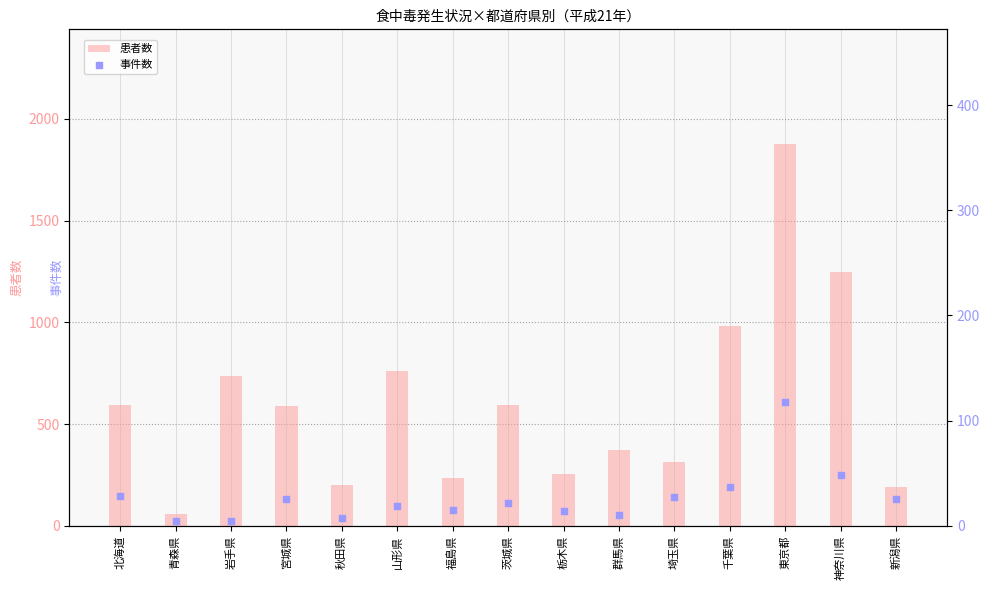

Is the value of 患者数 at 千葉県 greater than the value of 事件数 at 山形県?

Yes